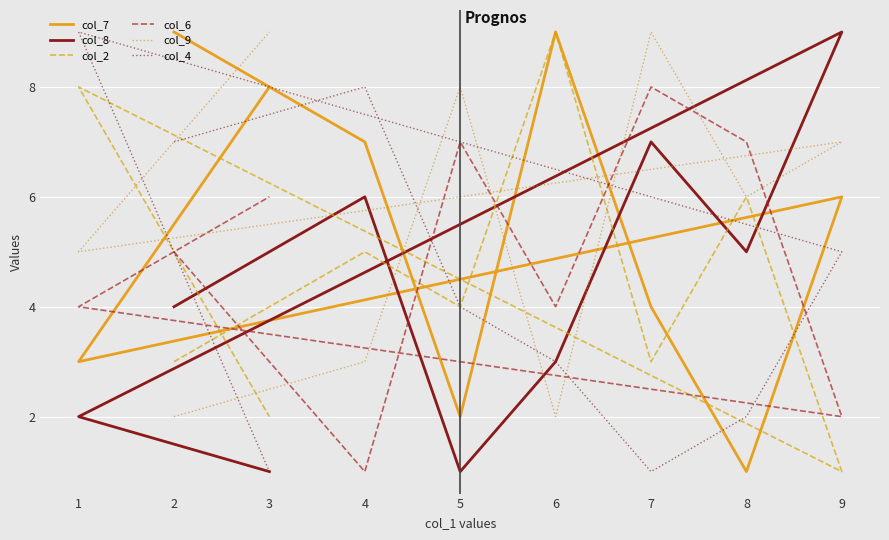

Does the chart display data point markers on the line(s)?

No